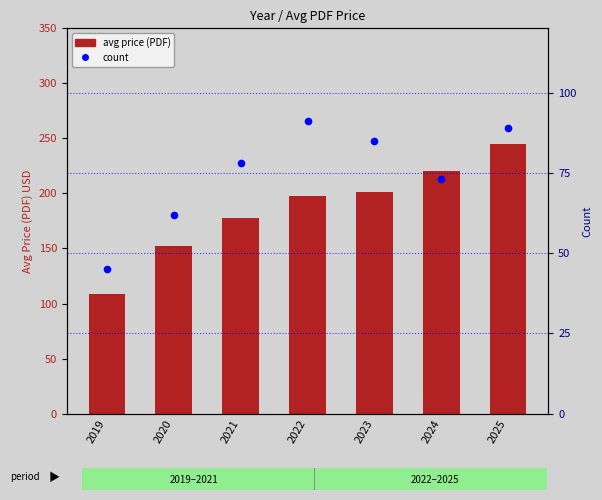

At which label does count reach its peak?

2022